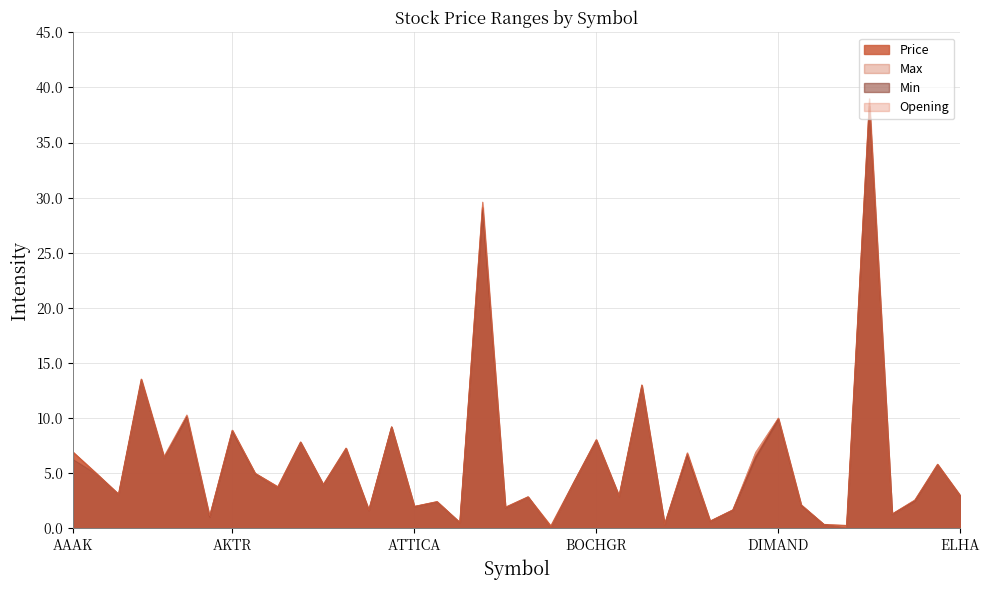

True or false: Price and Opening intersect in this chart.

True